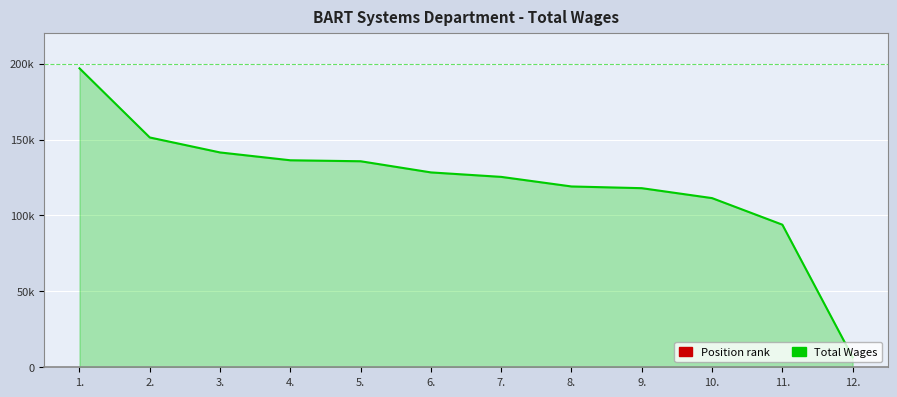

Does the chart have visible grid lines?

Yes